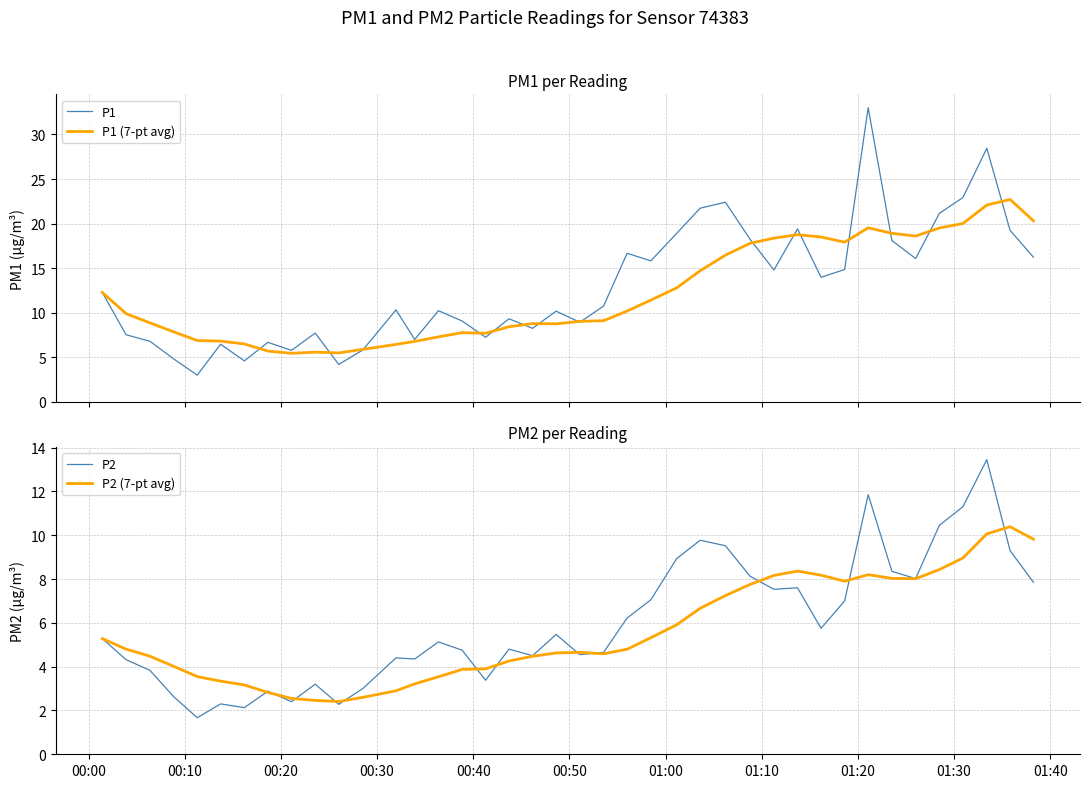

What are all the series names shown in the legend?

P1, P1 (7-pt avg), P2, P2 (7-pt avg)